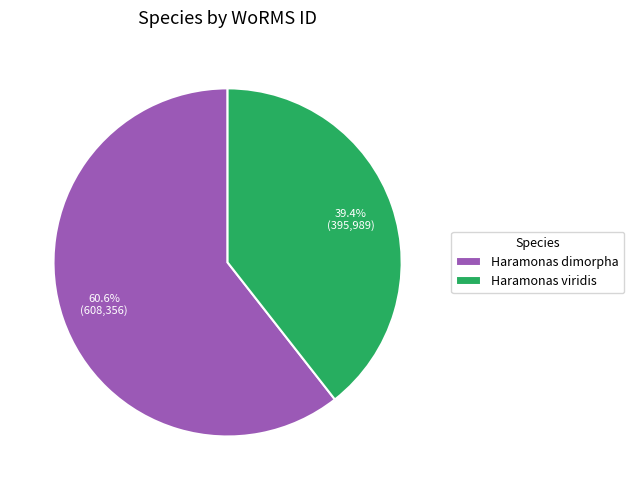

Is the sum of Haramonas viridis and Haramonas dimorpha greater than half?

Yes